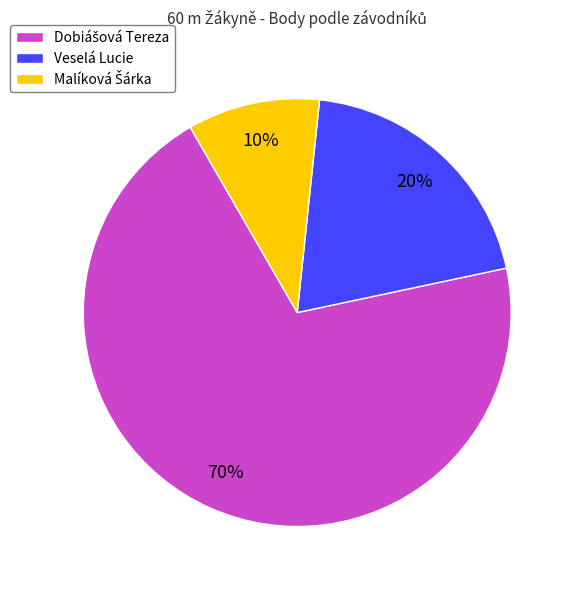

To the nearest percent, what percentage of the pie is Veselá Lucie?

20%